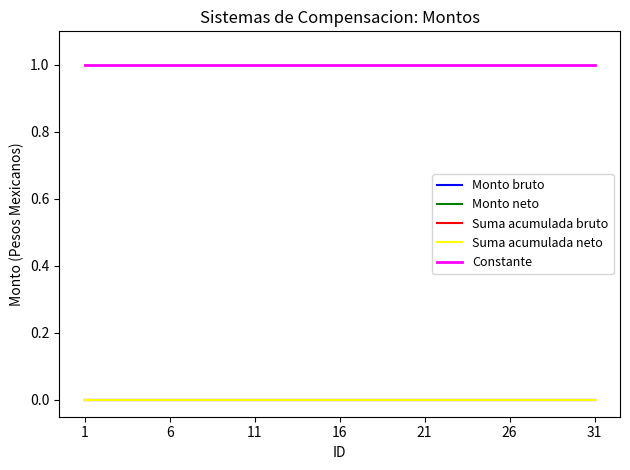

Is this an area chart (filled region under the line)?

No